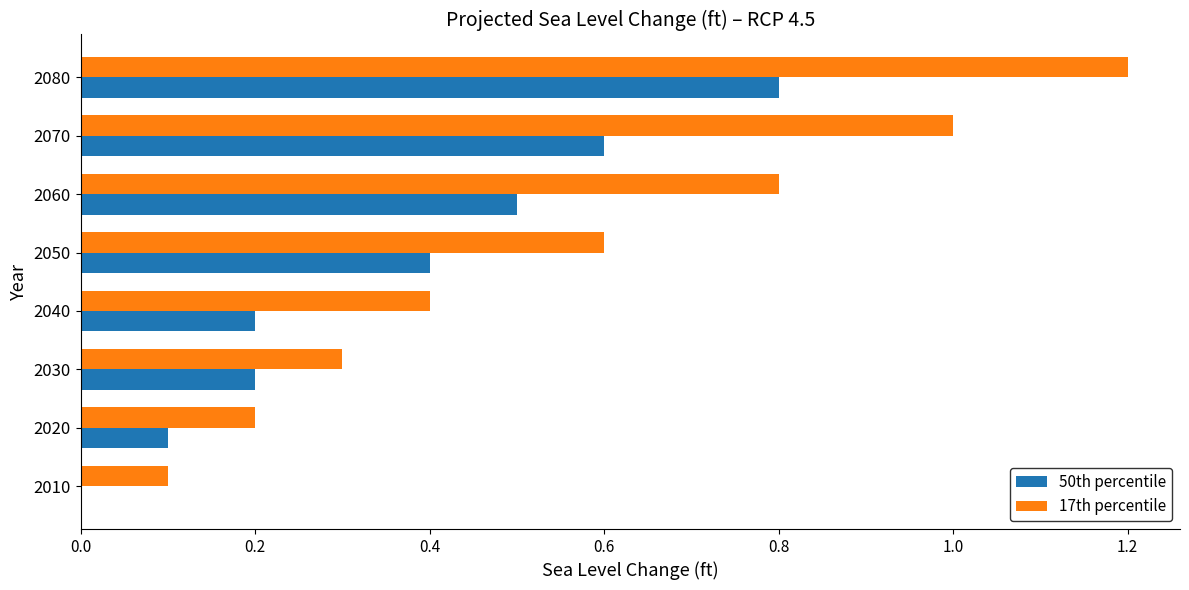

Is it true that 50th percentile equals 1.3 at 2080?

False